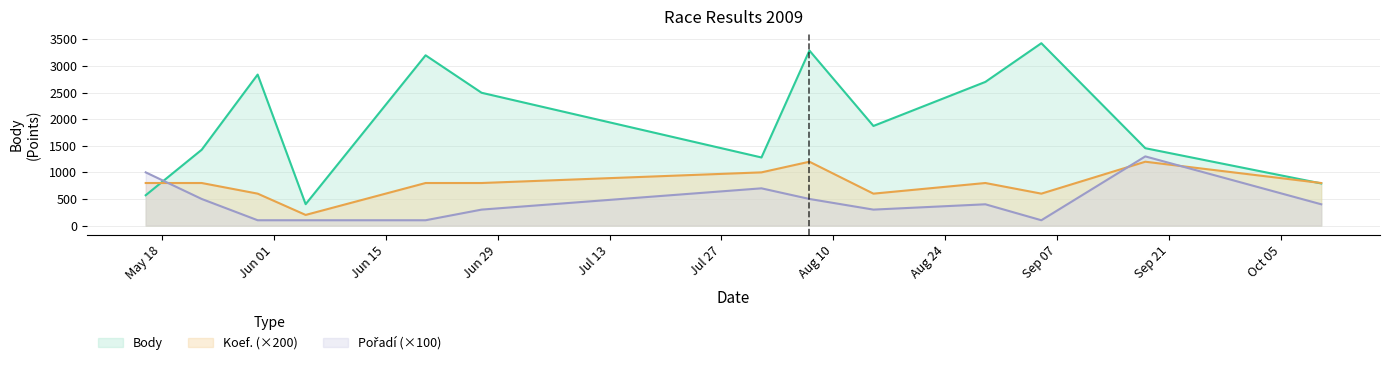

Where do Body and Koef. first cross each other?

2009-05-16 and 2009-05-23